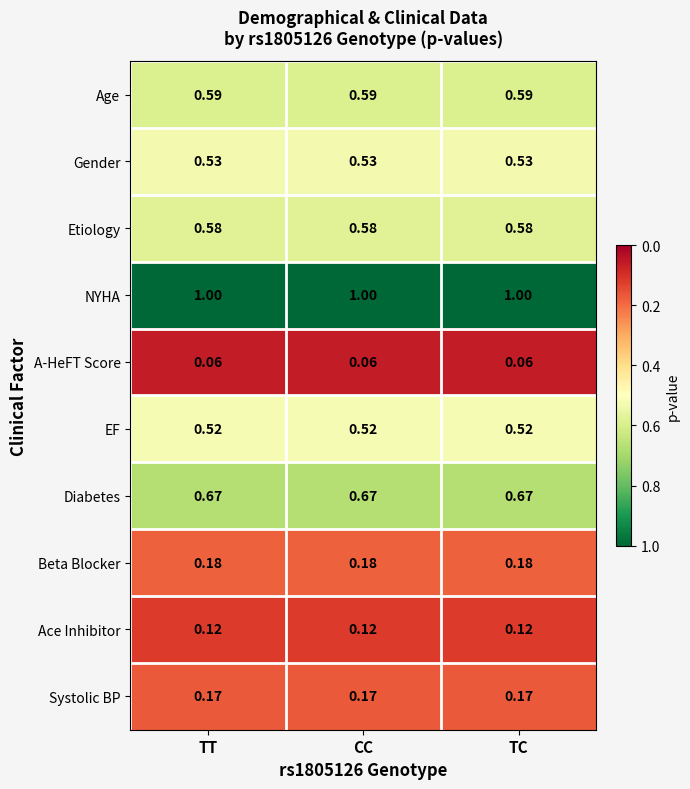

Is the value of NYHA at TT greater than the value of Beta Blocker at CC?

Yes